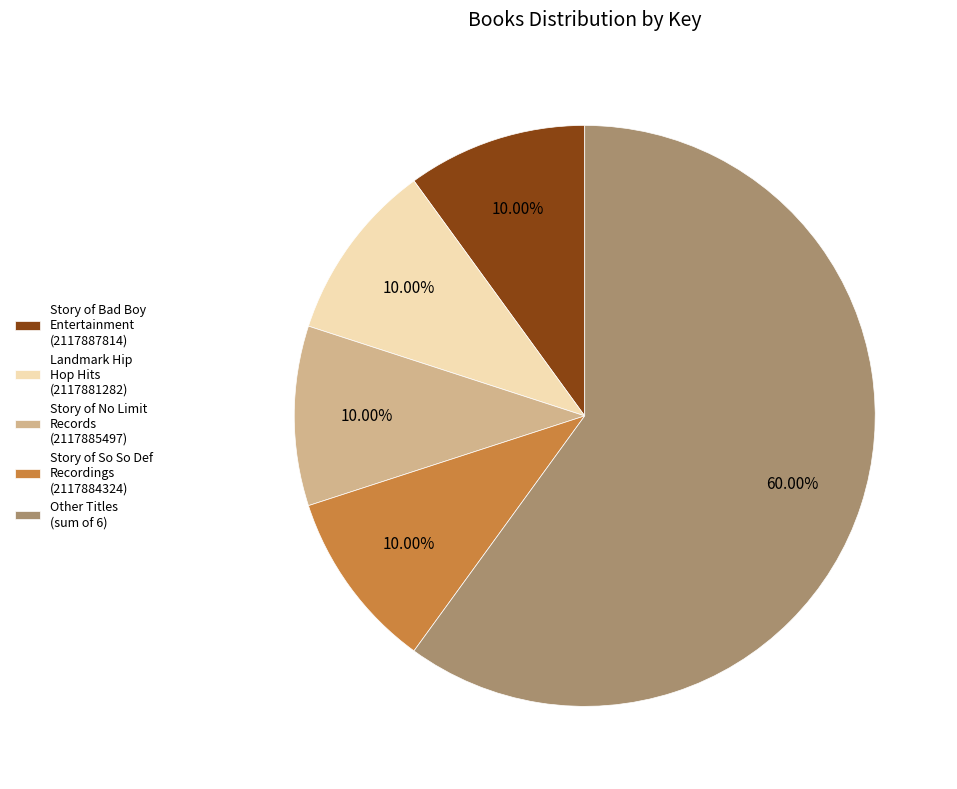

Which category accounts for the majority?

Other Titles (sum of 6)